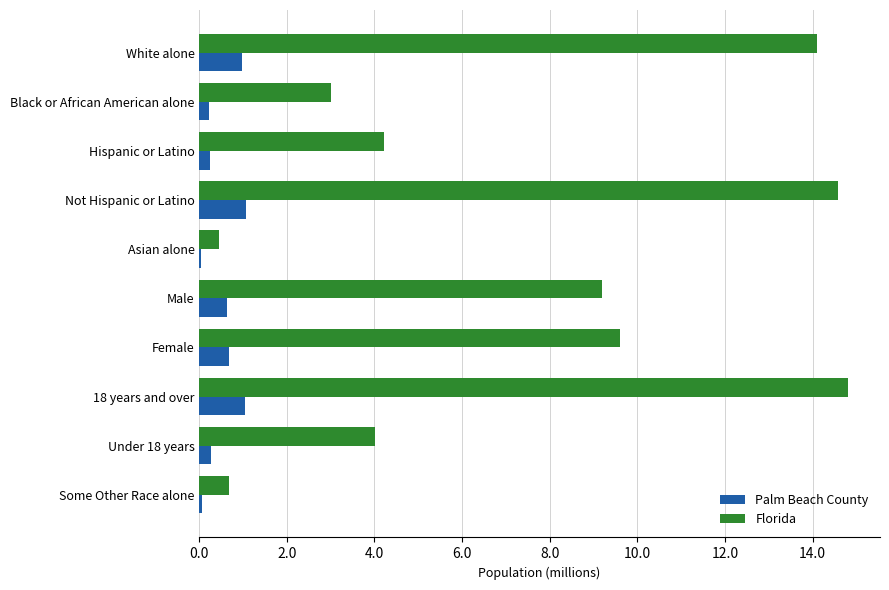

What is the maximum value for Florida?

14.8